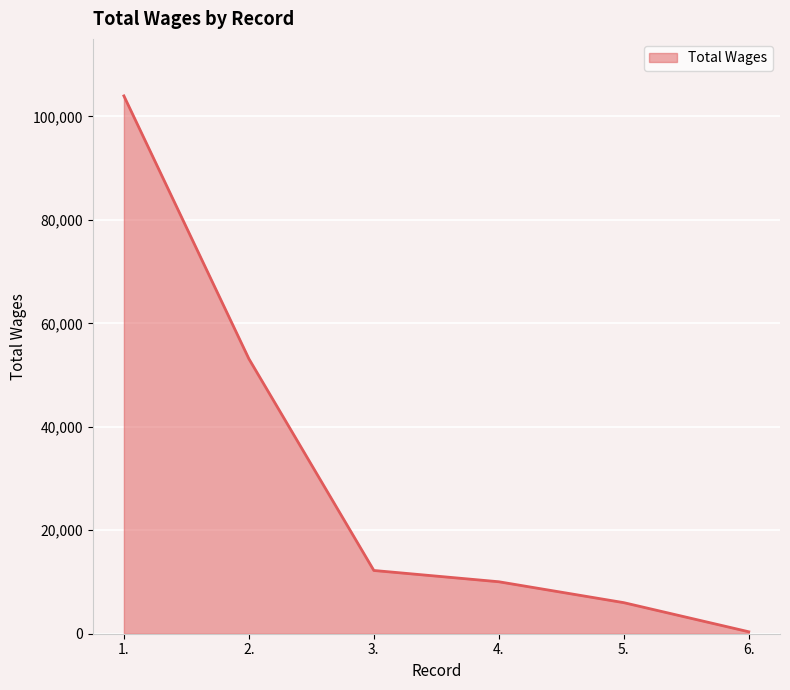

Where is the data nearest to the value 52177?

2.